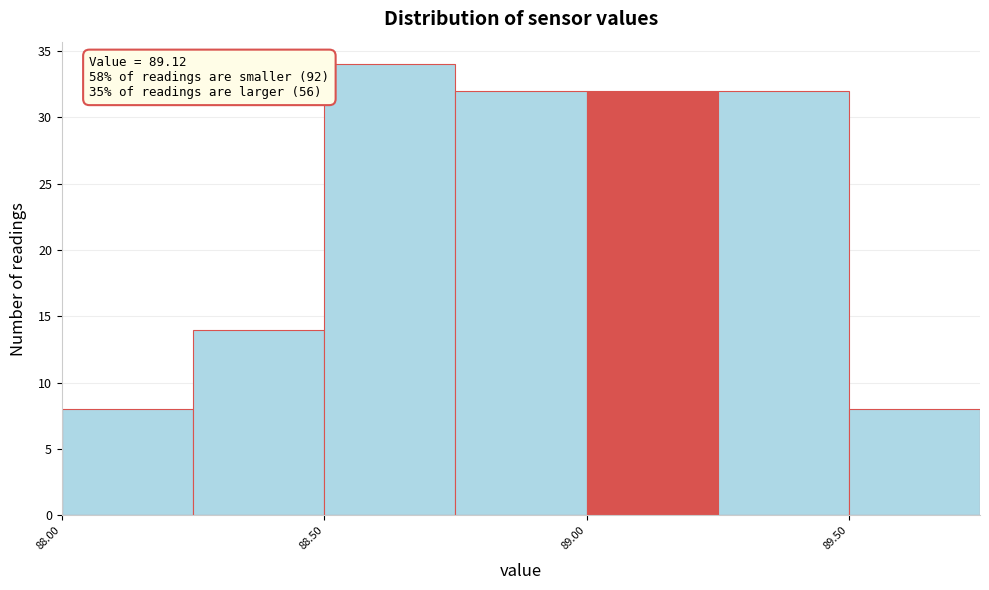

Which range on the x-axis has the tallest bar?

88.50 to 88.75